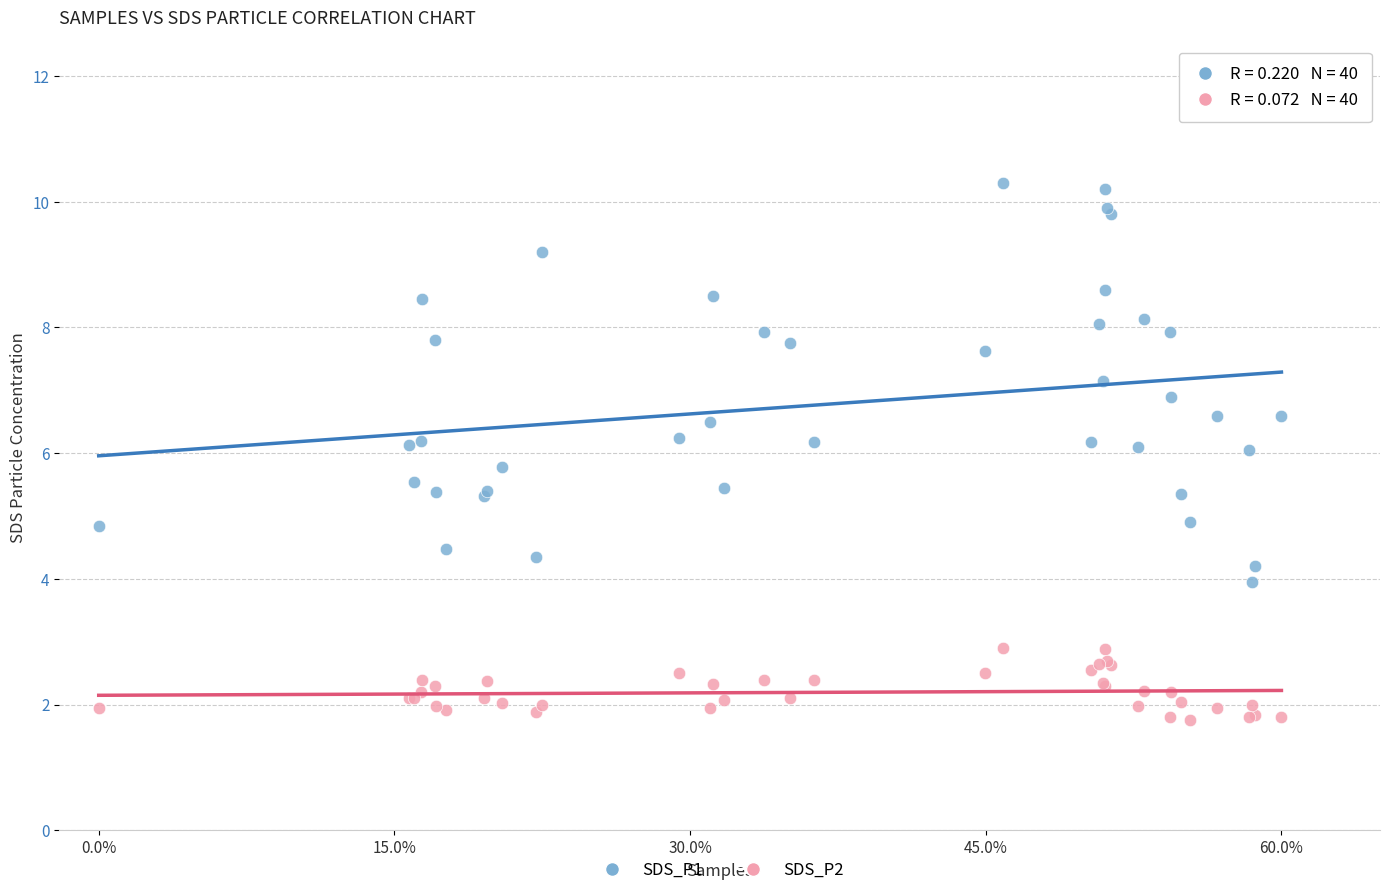

What is the X range (max minus min) for the scatter plot?

0.6